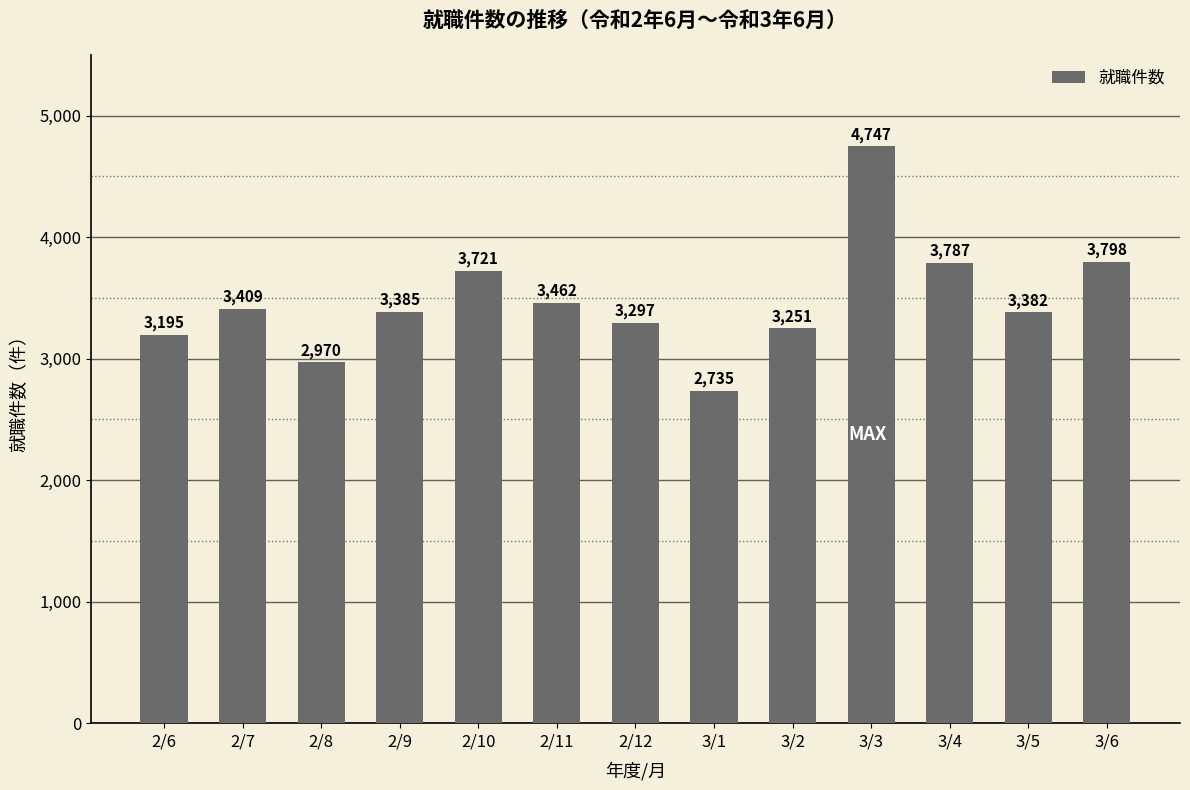

Reading left to right, list all the values displayed in this chart.

3195	3409	2970	3385	3721	3462	3297	2735	3251	4747	3787	3382	3798